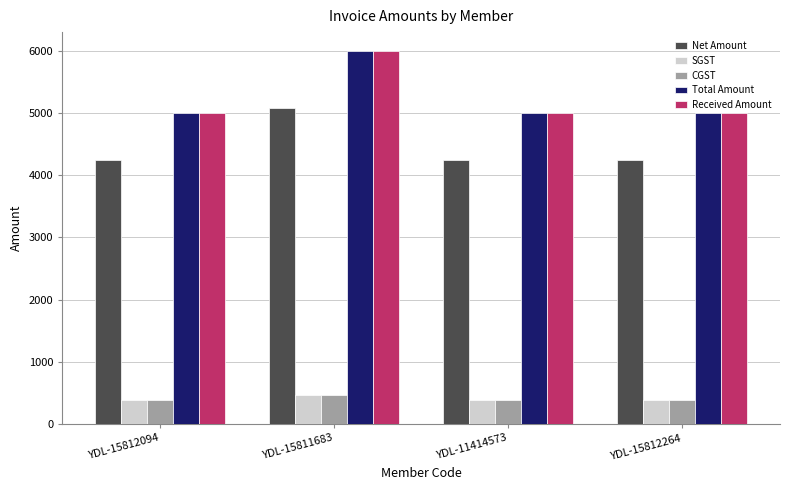

What is the value of the Received Amount bar at the 2nd from the left?

6000.0